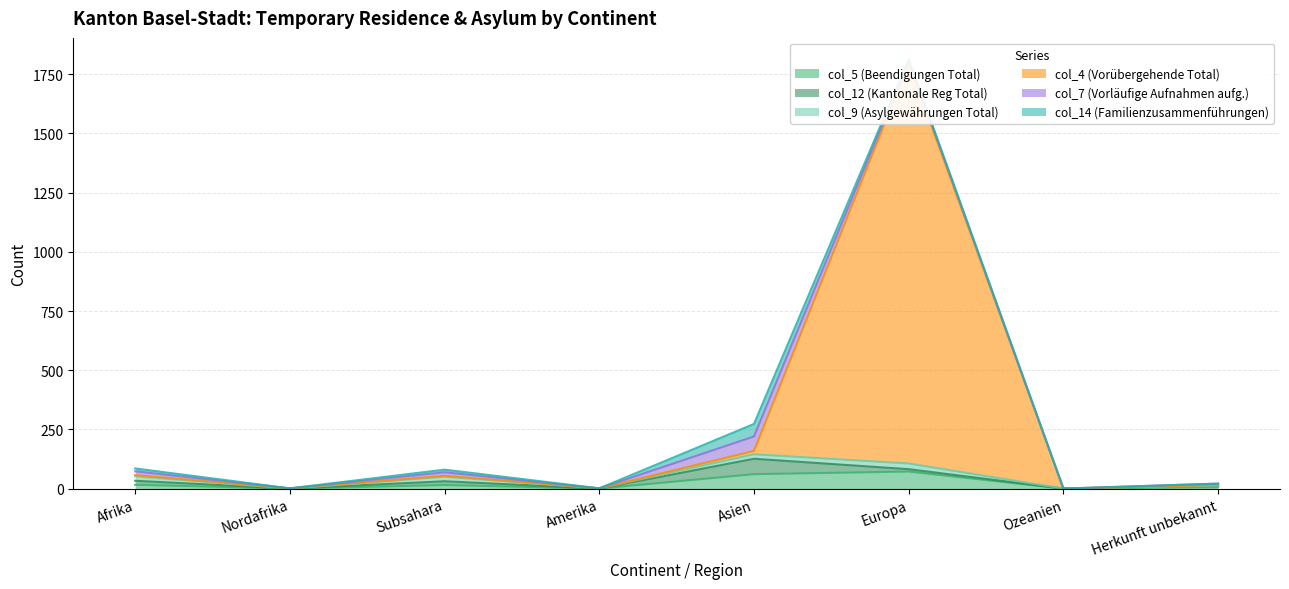

At which category does col_4 (Vorübergehende Total) reach its first local peak?

Subsahara